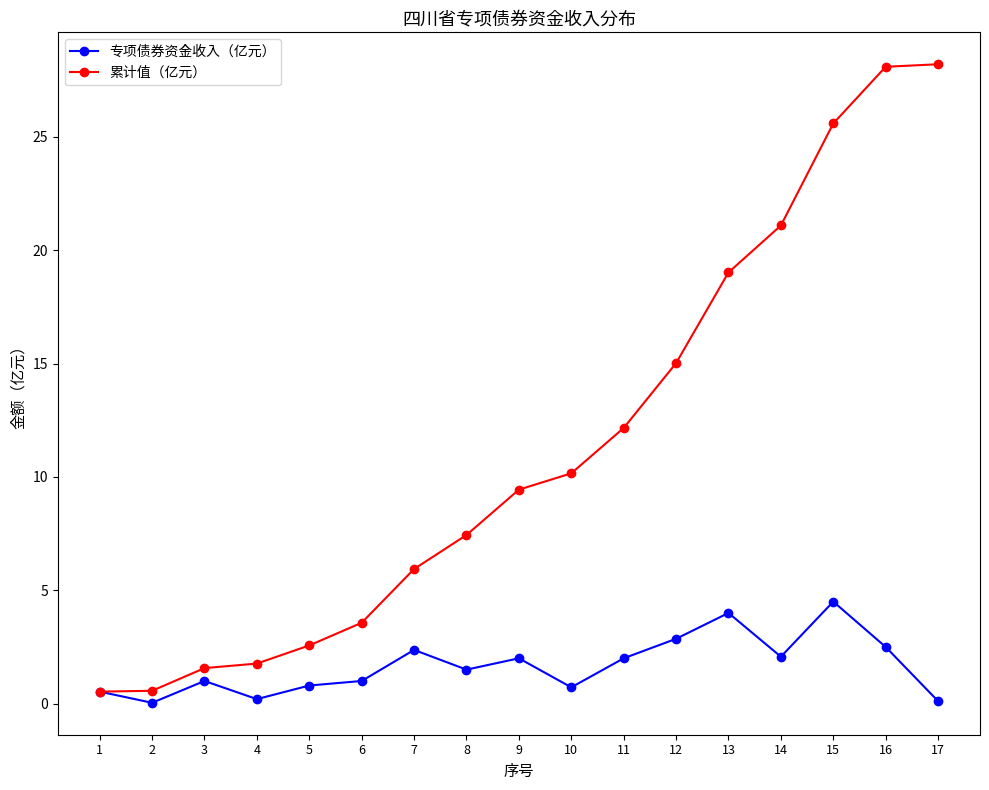

At which label does 累计值（亿元） first exceed 9?

9